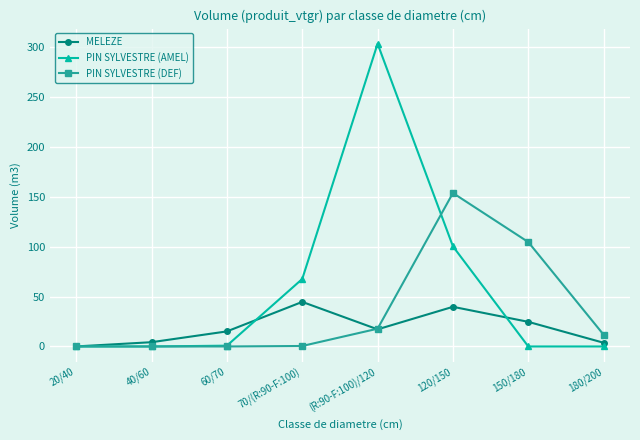

What is the label of the 5th point from the left?

(R:90-F:100)/120